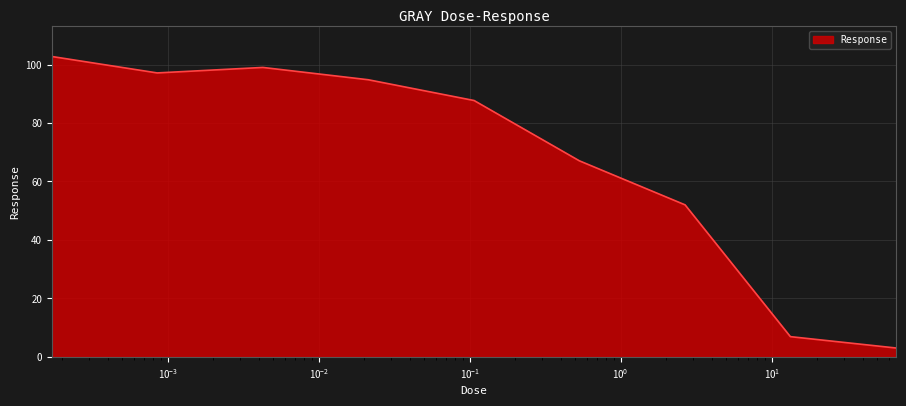

How many interior local peaks (higher than both neighbors) does the data have?

1